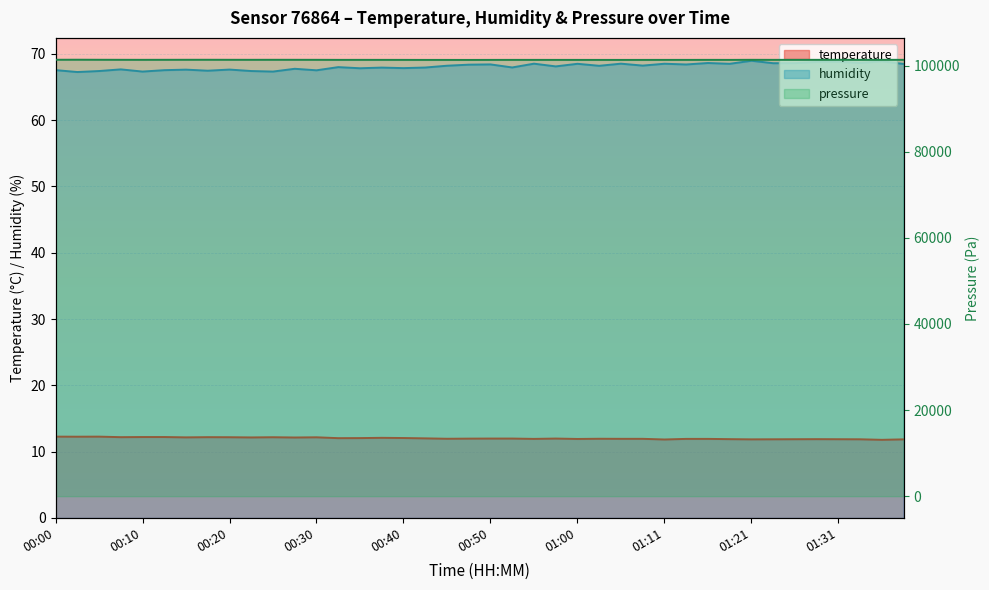

Rank the series by their maximum value, from highest to lowest.

pressure, humidity, temperature